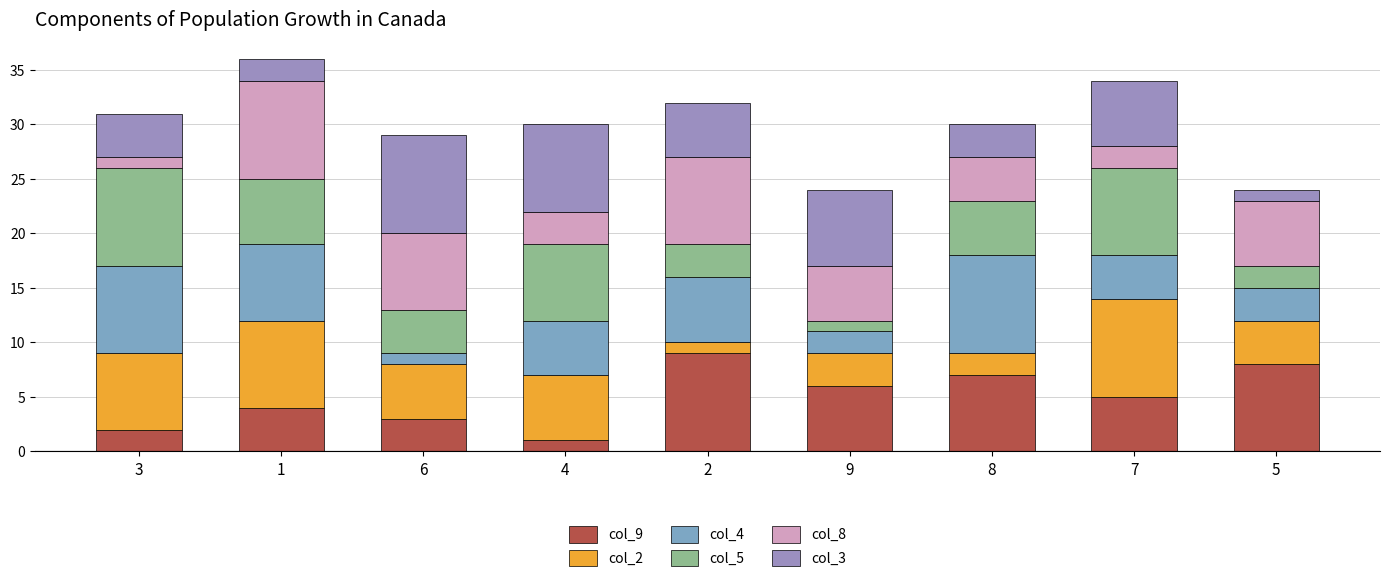

What is the label of the 8th bar from the left?

7